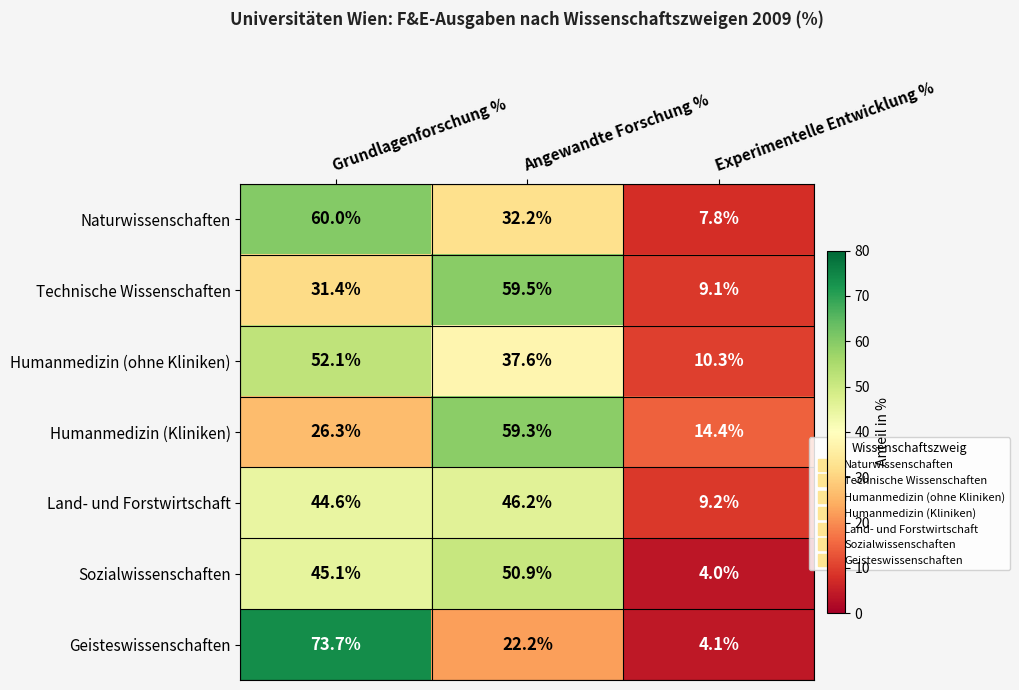

Reading left to right, extract all data points from this chart.

Naturwissenschaften: Grundlagenforschung %=60.0	Angewandte Forschung %=32.2	Experimentelle Entwicklung %=7.8
Technische Wissenschaften: Grundlagenforschung %=31.4	Angewandte Forschung %=59.5	Experimentelle Entwicklung %=9.1
Humanmedizin (ohne Kliniken): Grundlagenforschung %=52.1	Angewandte Forschung %=37.6	Experimentelle Entwicklung %=10.3
Humanmedizin (Kliniken): Grundlagenforschung %=26.3	Angewandte Forschung %=59.3	Experimentelle Entwicklung %=14.4
Land- und Forstwirtschaft: Grundlagenforschung %=44.6	Angewandte Forschung %=46.2	Experimentelle Entwicklung %=9.2
Sozialwissenschaften: Grundlagenforschung %=45.1	Angewandte Forschung %=50.9	Experimentelle Entwicklung %=4.0
Geisteswissenschaften: Grundlagenforschung %=73.7	Angewandte Forschung %=22.2	Experimentelle Entwicklung %=4.1